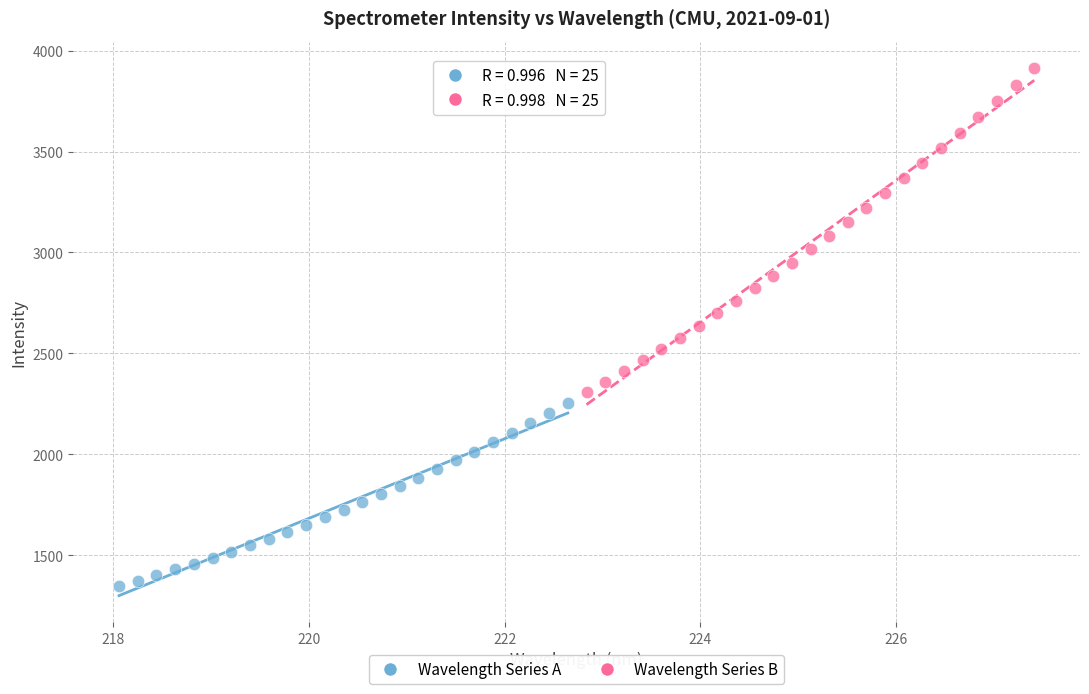

Which series contains the lowest Y value?

Wavelength Series A